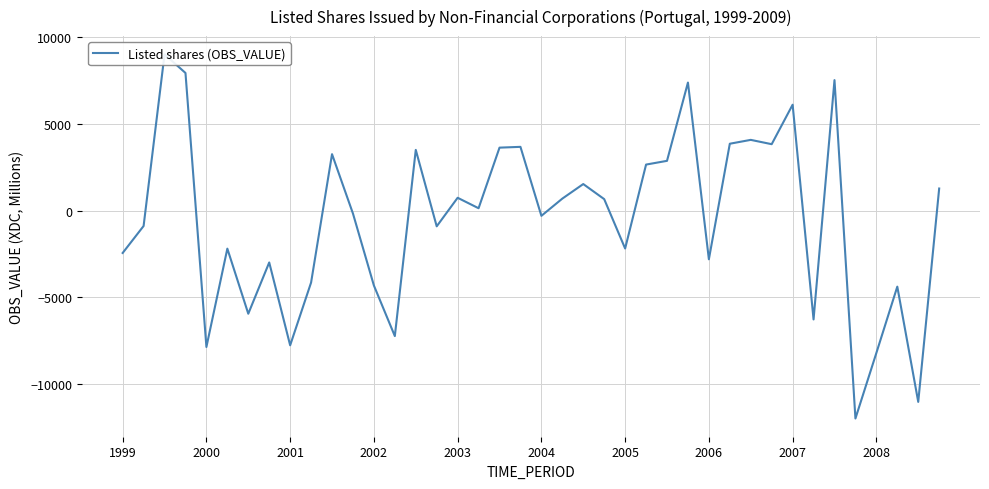

Approximately how many times larger is the value at 10 compared to 39?

2.6